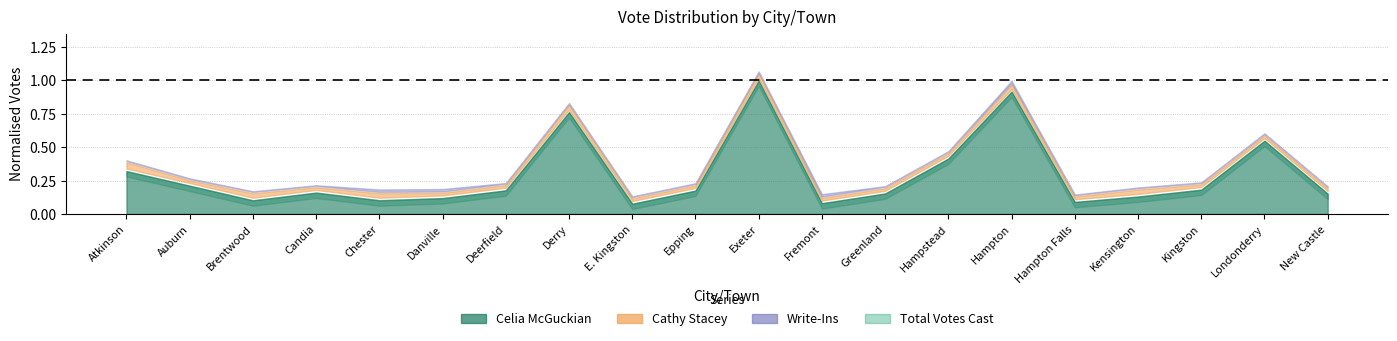

What is the label of the 16th point from the left?

Hampton Falls